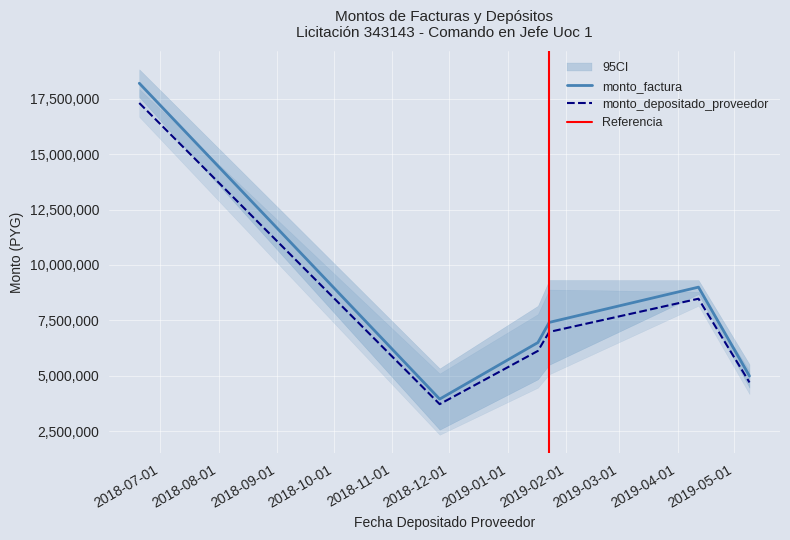

What is the minimum value for monto_depositado_proveedor?

3720047